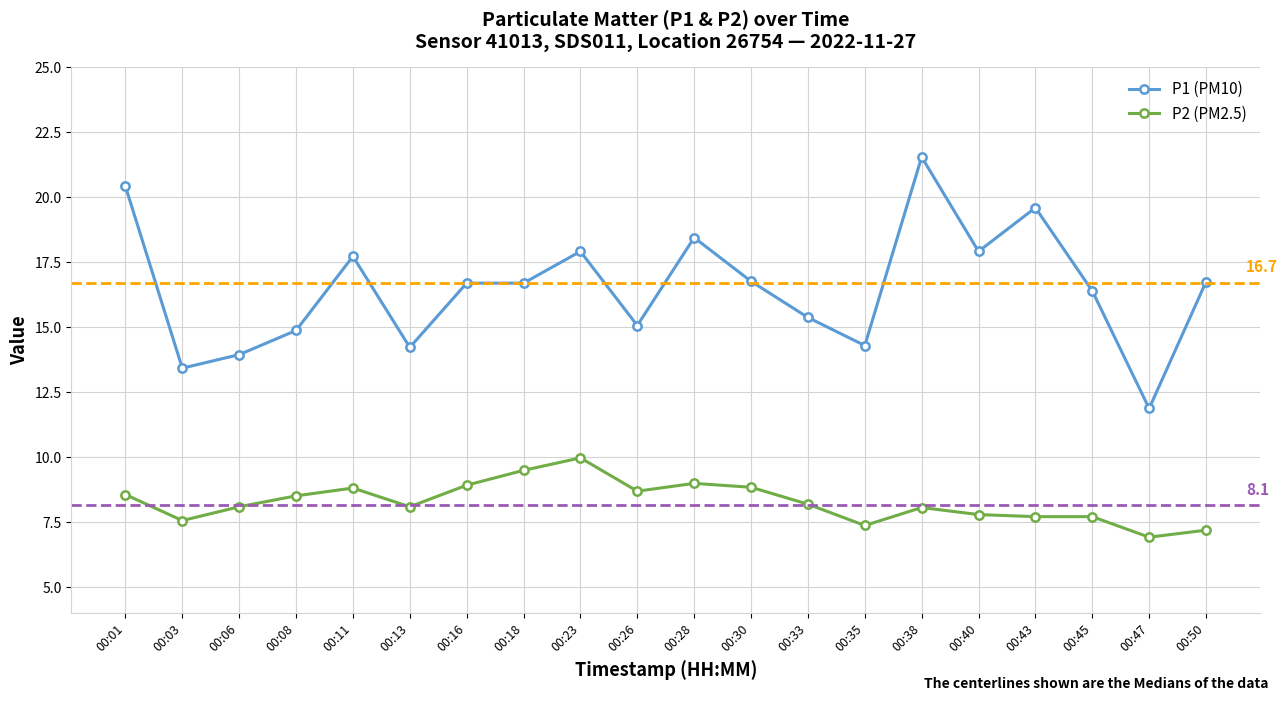

What are all the series names shown in the legend?

P1 (PM10), P2 (PM2.5)